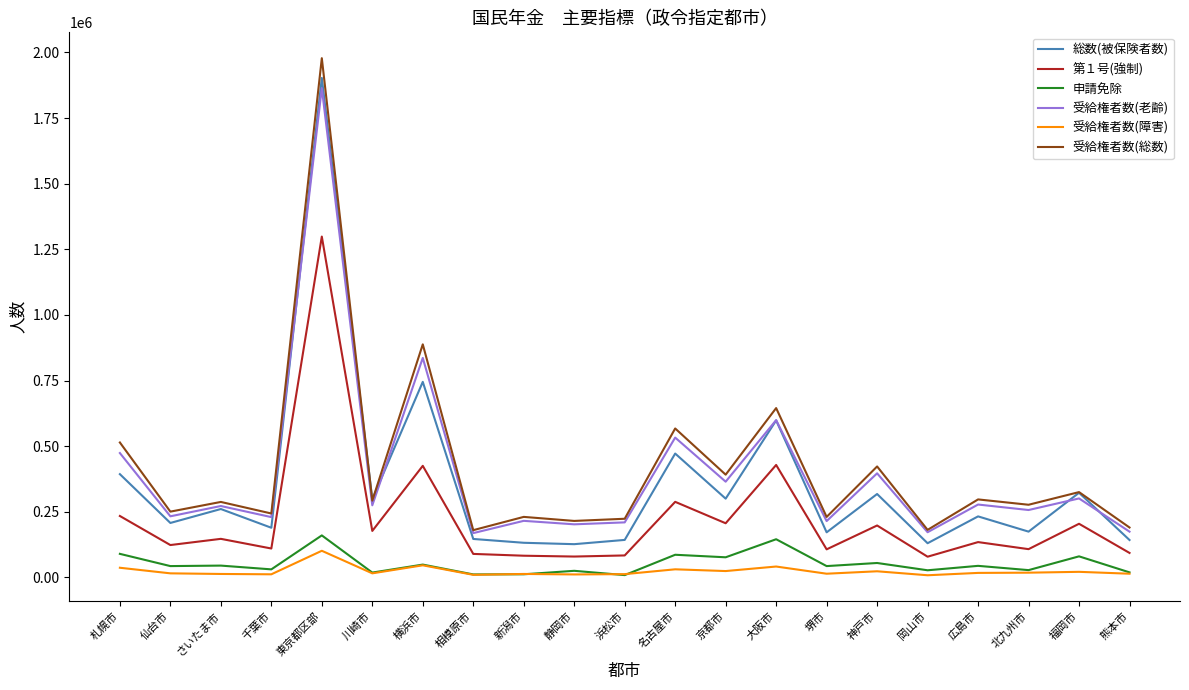

What is the difference between the highest and lowest values at 仙台市?

235059